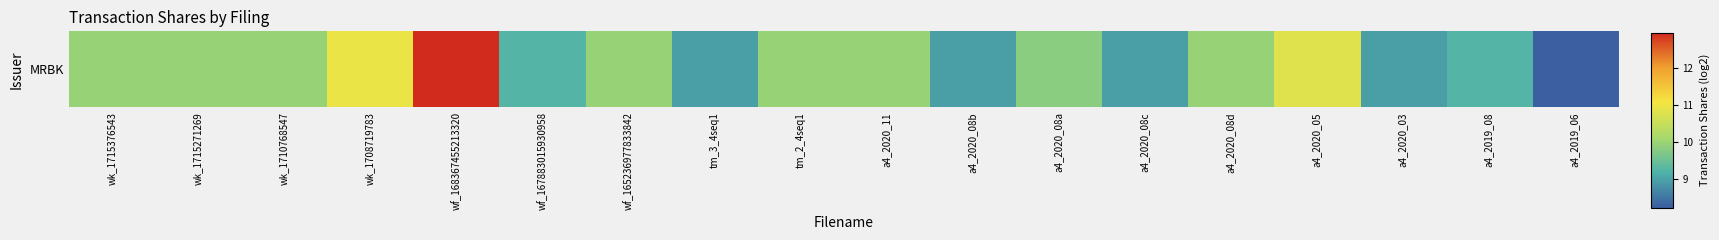

How many data points does each series have?

18